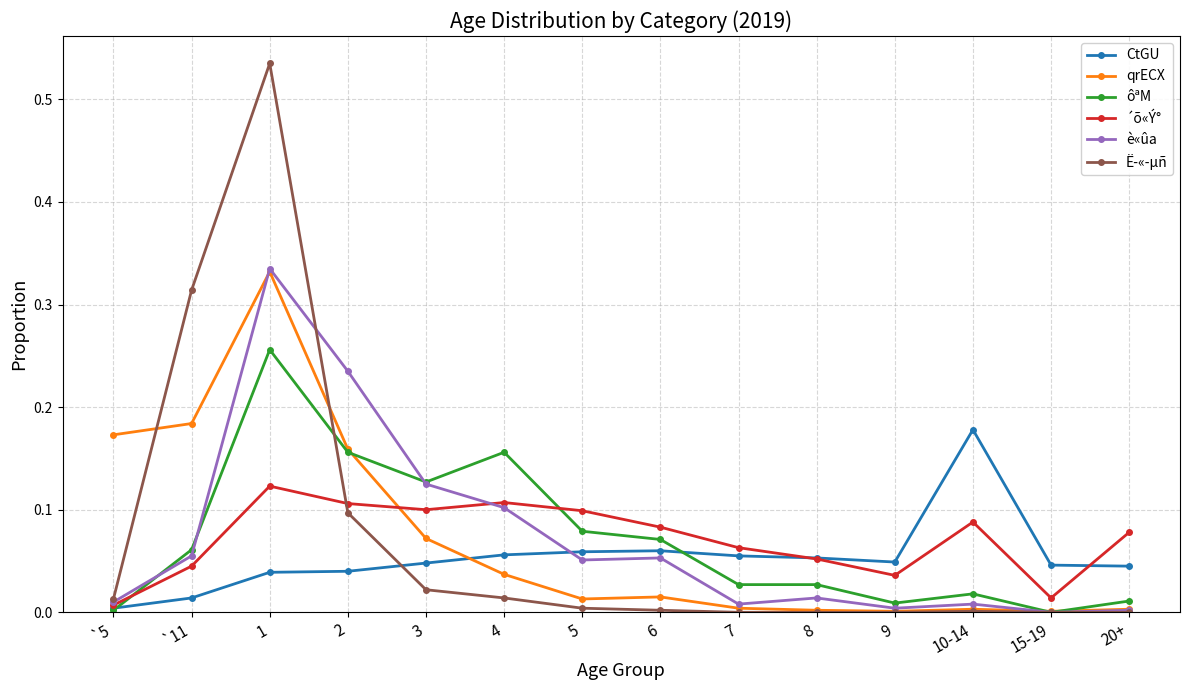

Which category has the highest value in the ôªM series?

1